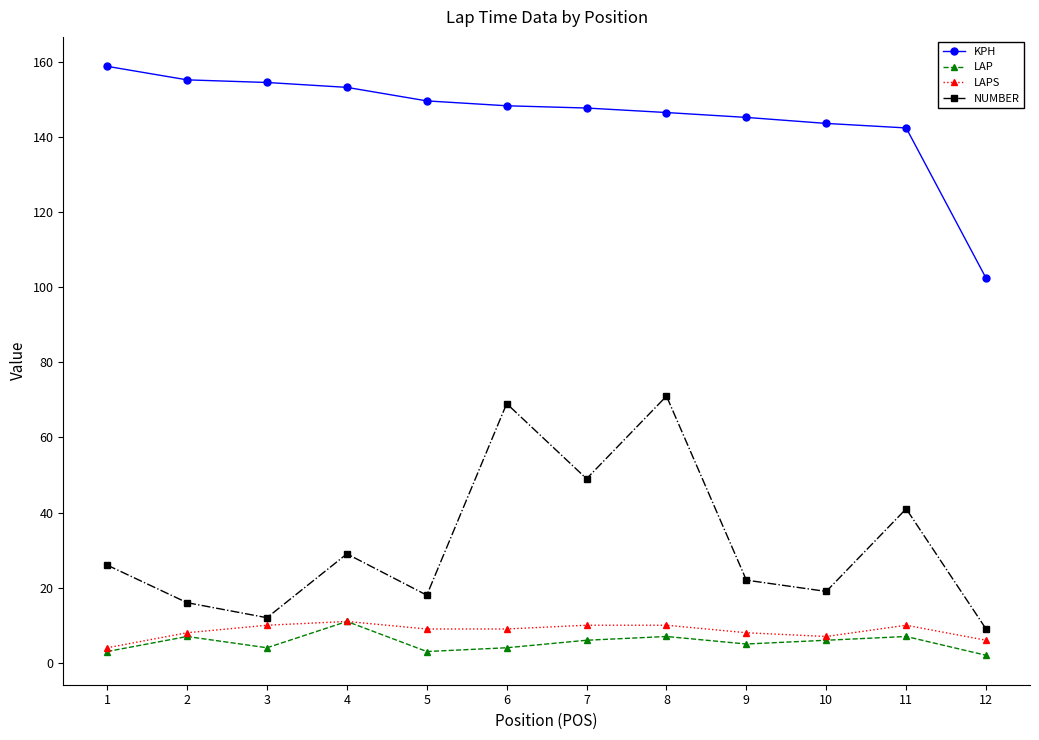

The LAP series shows 11.0 at 4. True or false?

True